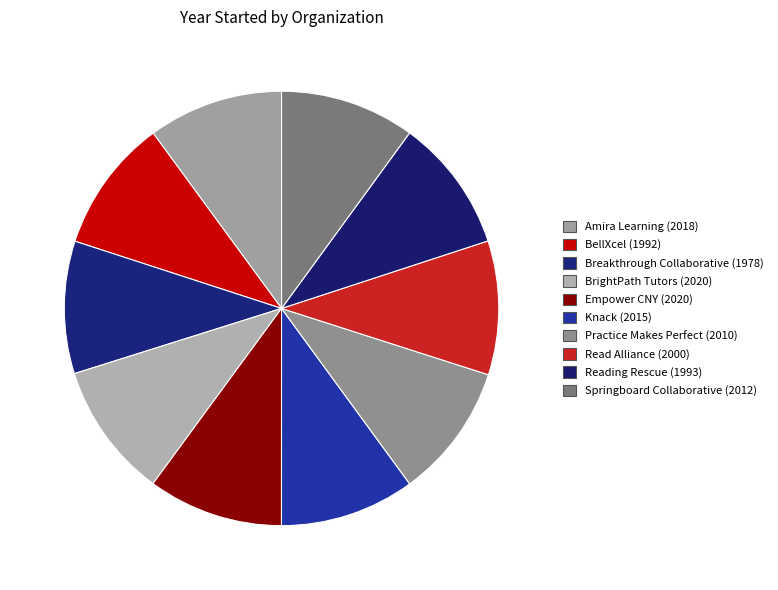

How much of the chart is everything except Empower CNY?

89.9%